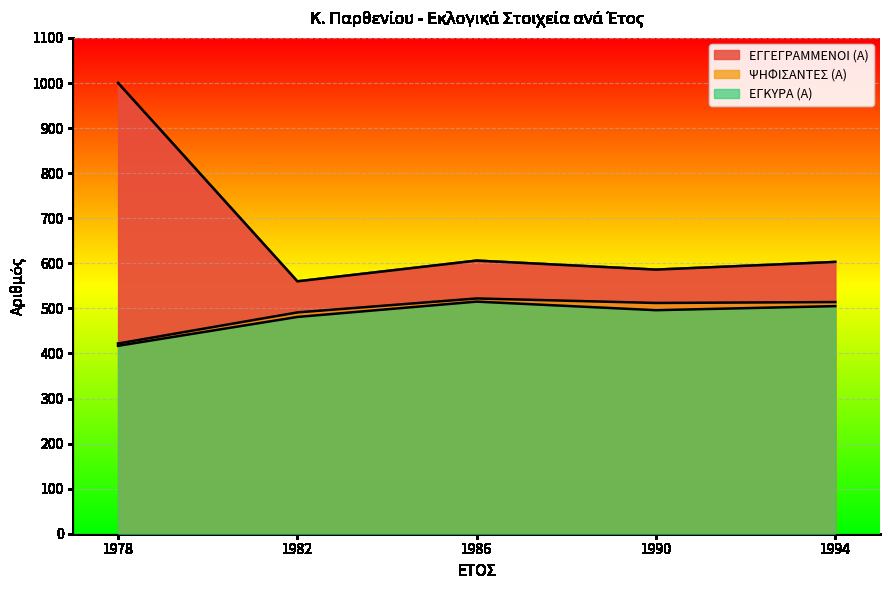

What is the difference between the ΨΗΦΙΣΑΝΤΕΣ (Α) values at 1978 and 1986?

100